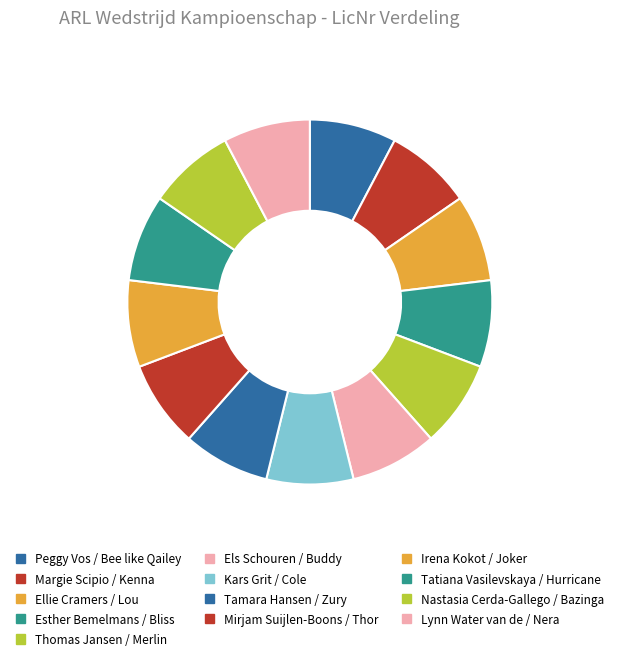

Does any single category account for the majority?

No